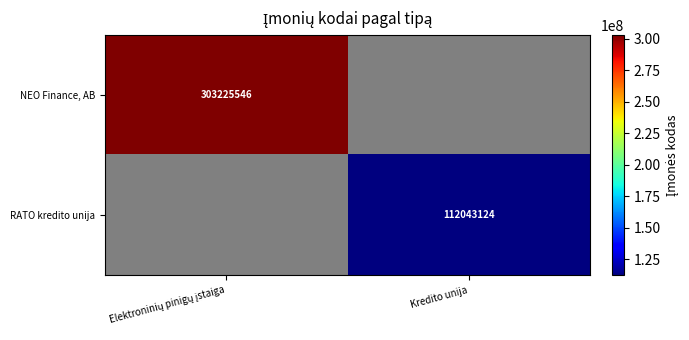

The value of RATO kredito unija at Kredito unija is 112043124. True or false?

True